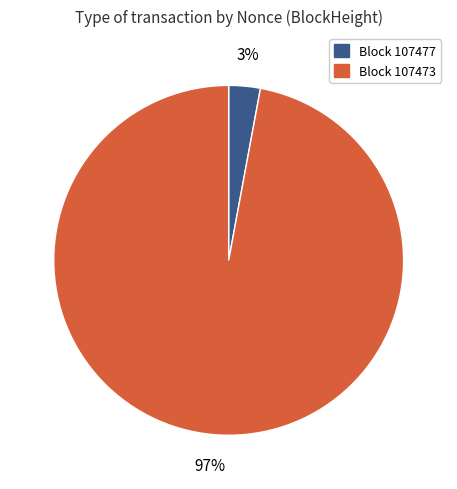

To the nearest percent, what is the average slice percentage?

50%